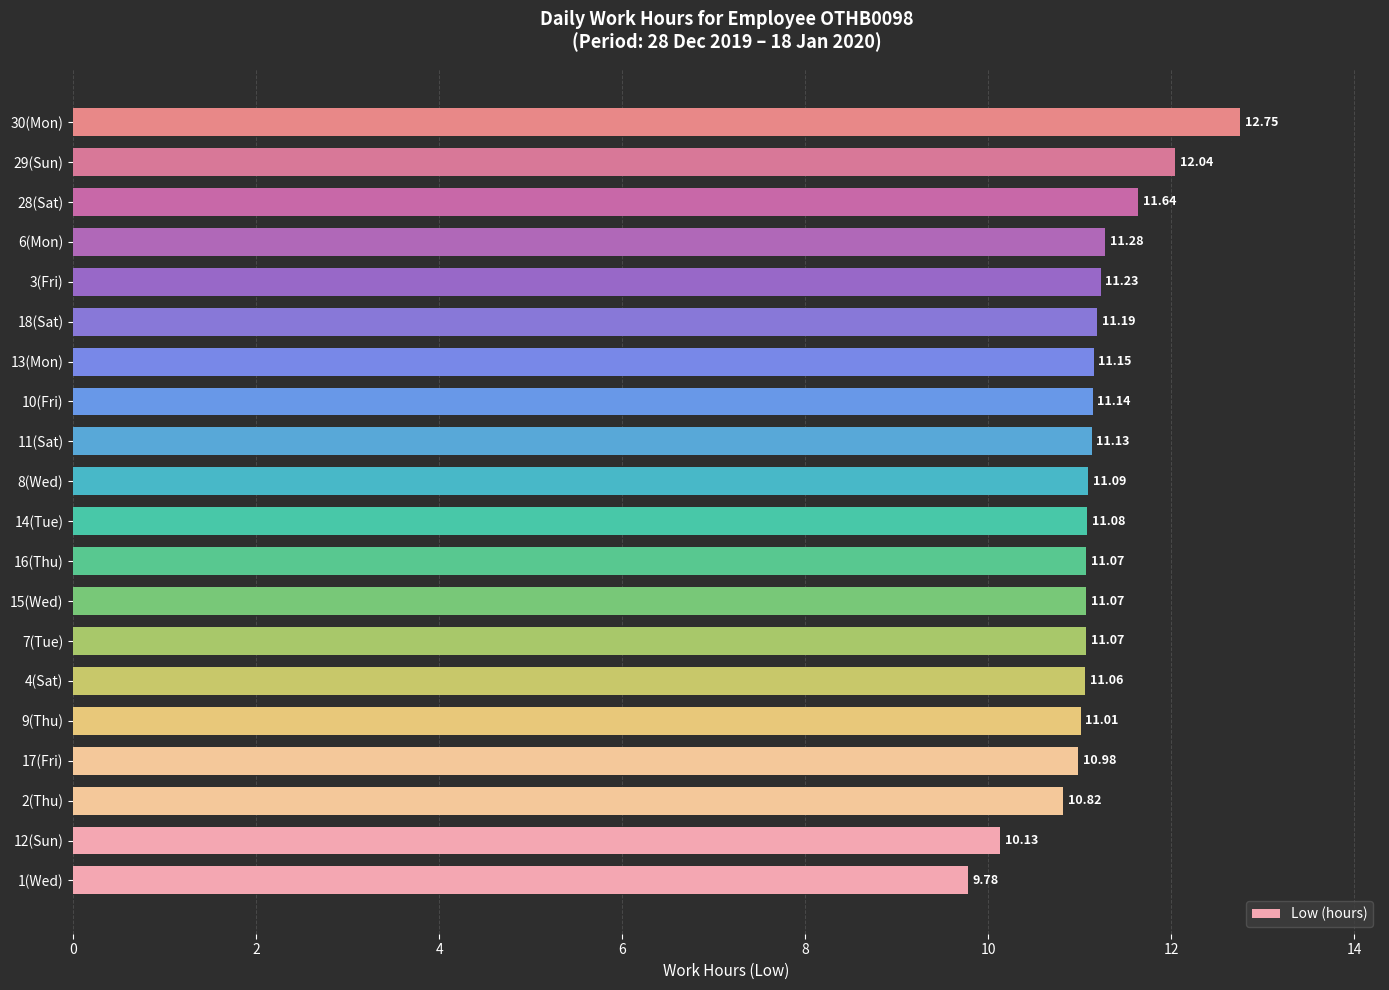

What is the ratio of the value at 7(Tue) to the value at 10(Fri)?

1.0